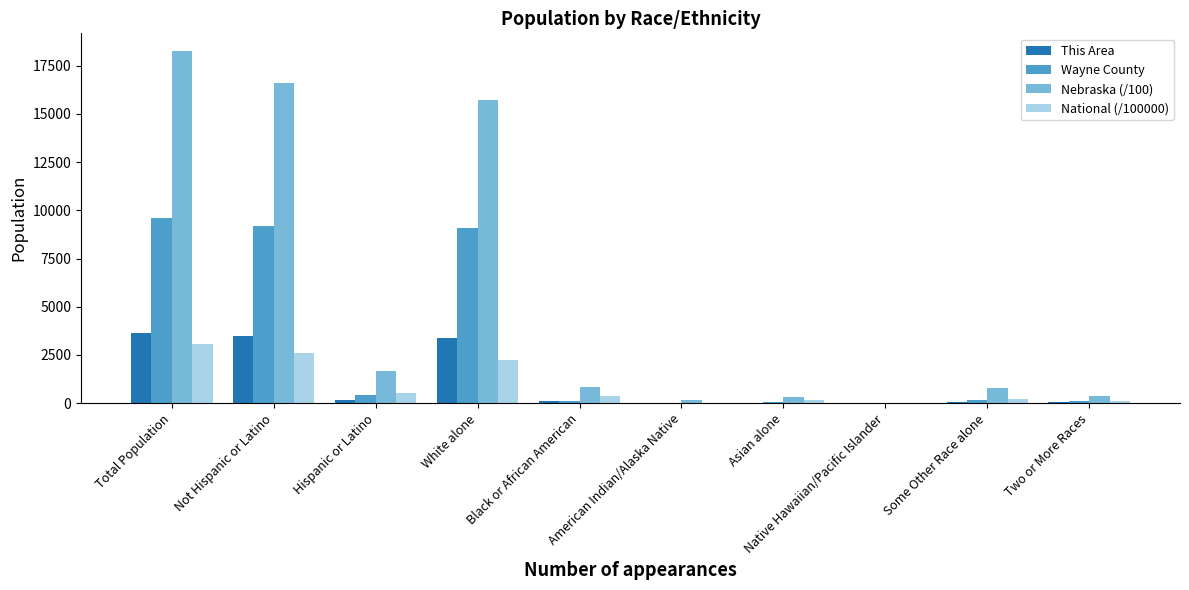

The Nebraska (/100) series shows 18263.4 at Total Population. True or false?

True